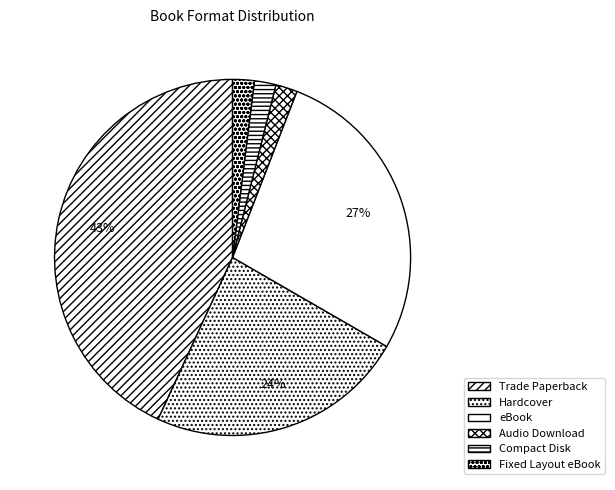

Is it true that Fixed Layout eBook is 2% of the pie?

True